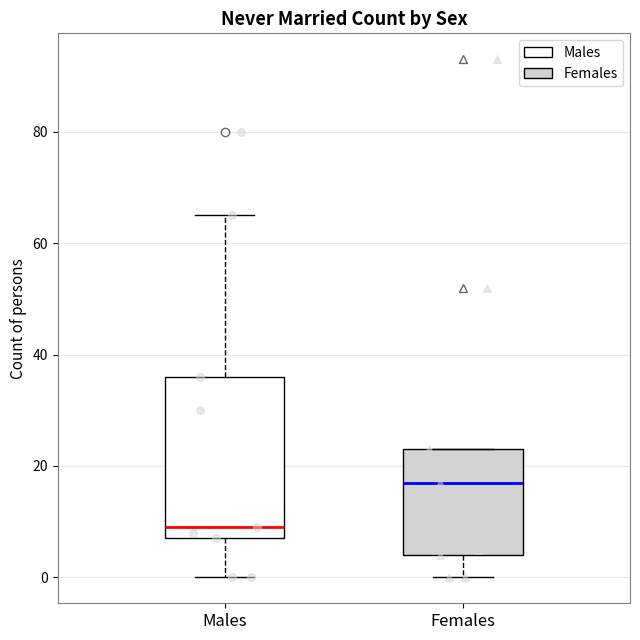

Reading left to right, read every box against the y-axis: the position of its median line, the range the box covers, and the ends of its whiskers. The values are not printed on the chart, so give them approximately, as read against the axis.

Males: median 10, box 8 to 36, whiskers 0 to 66
Females: median 18, box 4 to 24, whiskers 0 to 24